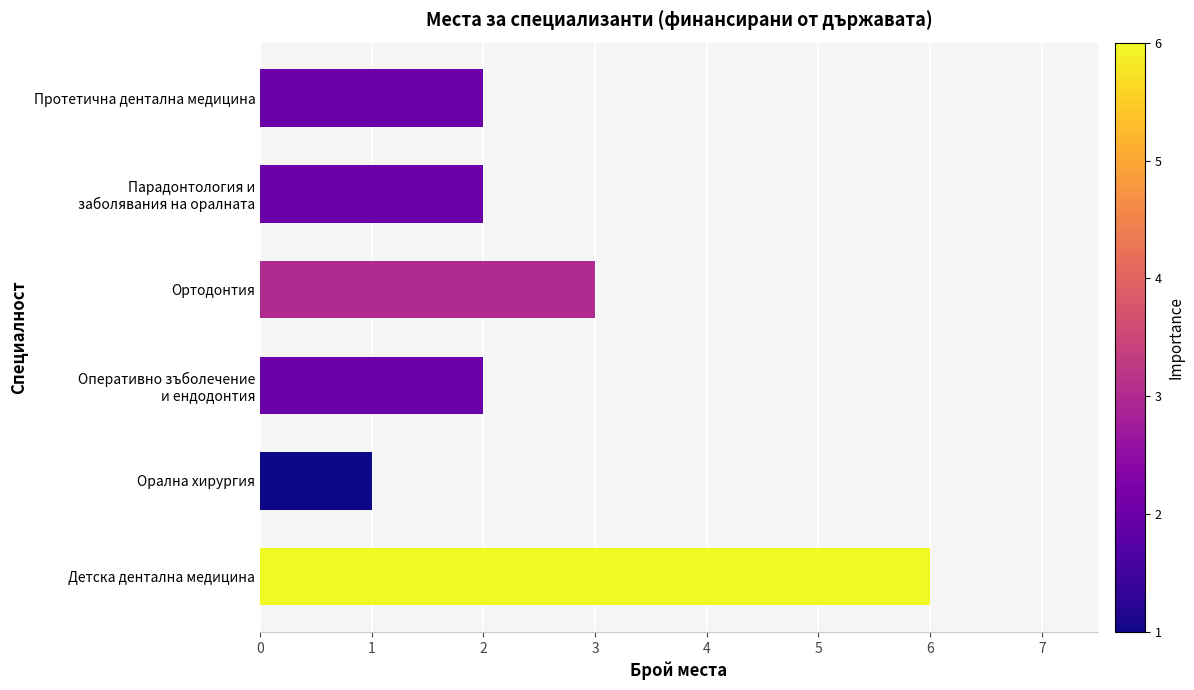

Reading bottom to top, transcribe all the data shown in this chart.

6	1	2	3	2	2